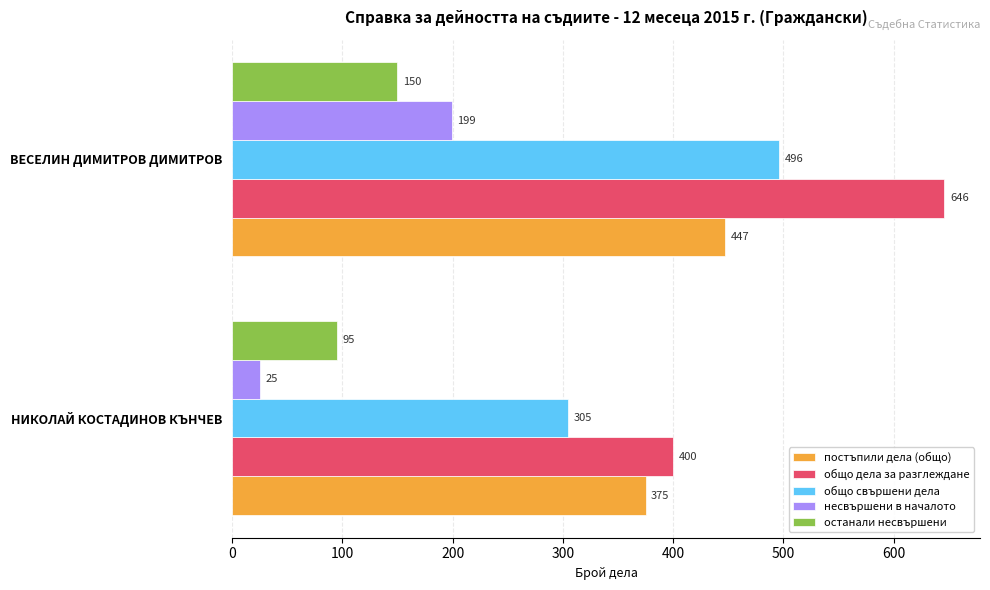

Is the value of общо дела за разглеждане at НИКОЛАЙ КОСТАДИНОВ КЪНЧЕВ greater than the value of несвършени в началото at ВЕСЕЛИН ДИМИТРОВ ДИМИТРОВ?

Yes